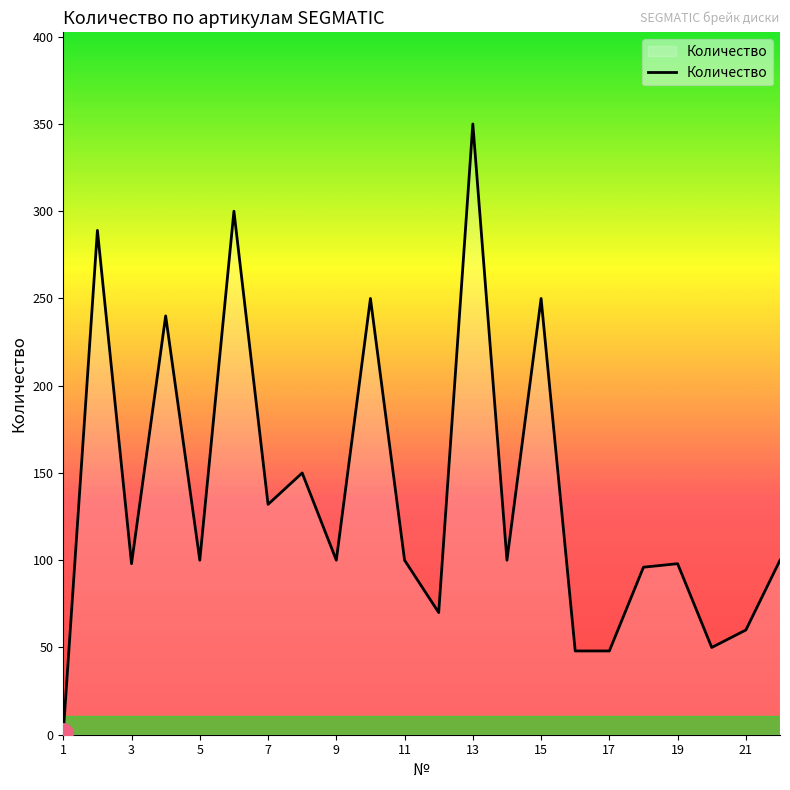

What is the difference between the maximum and minimum values?

349